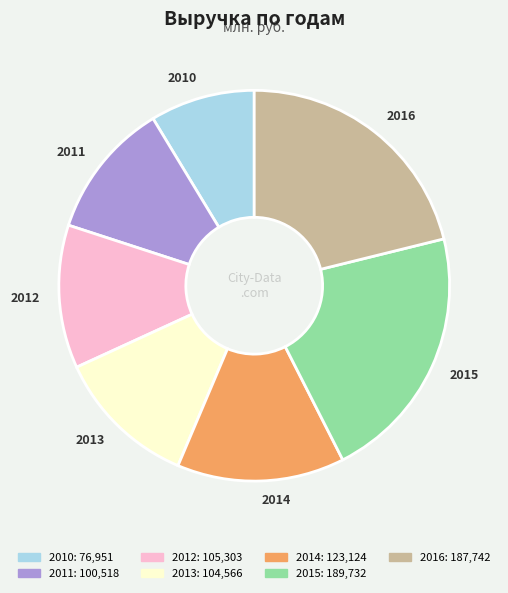

Which has a higher value, 2014 or 2013?

2014